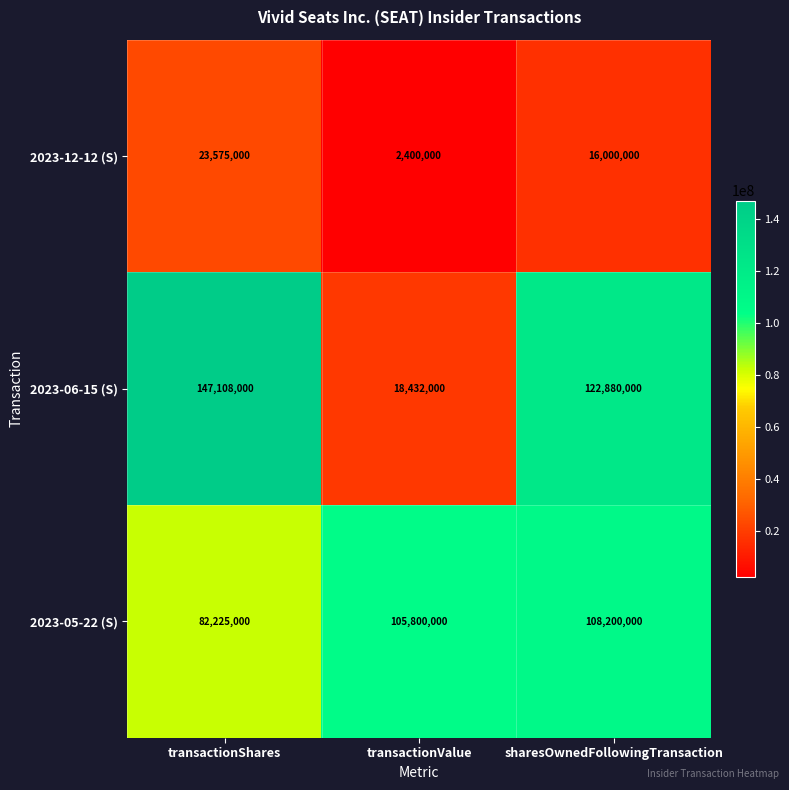

Is the value of 2023-12-12 (S) at transactionValue greater than the value of 2023-05-22 (S) at transactionShares?

No